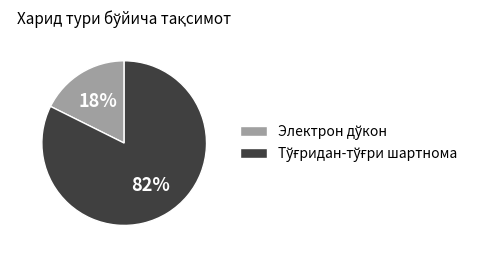

Does any single category account for the majority?

Yes